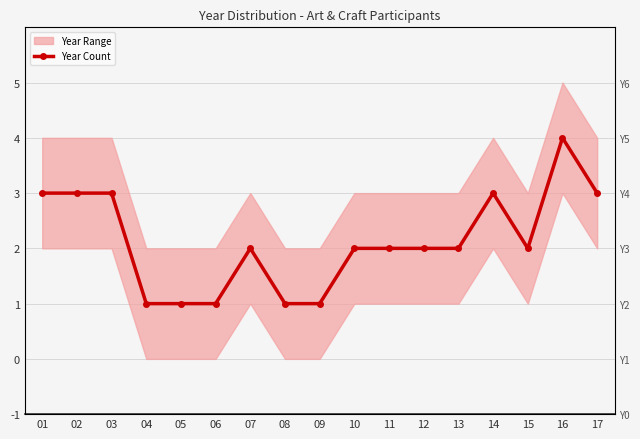

Does the chart have visible grid lines?

Yes